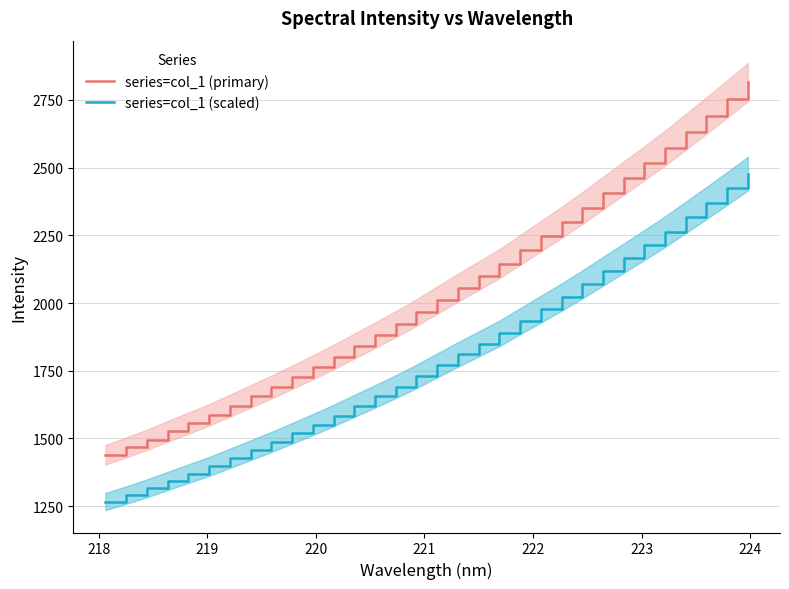

True or false: series=col_1 (primary) and series=col_1 (scaled) cross at least once.

False